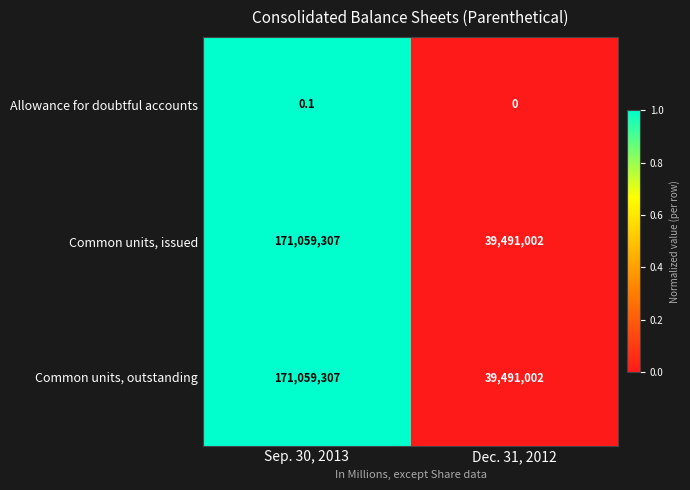

What is the sum of all Common units, outstanding values?

210550309.0